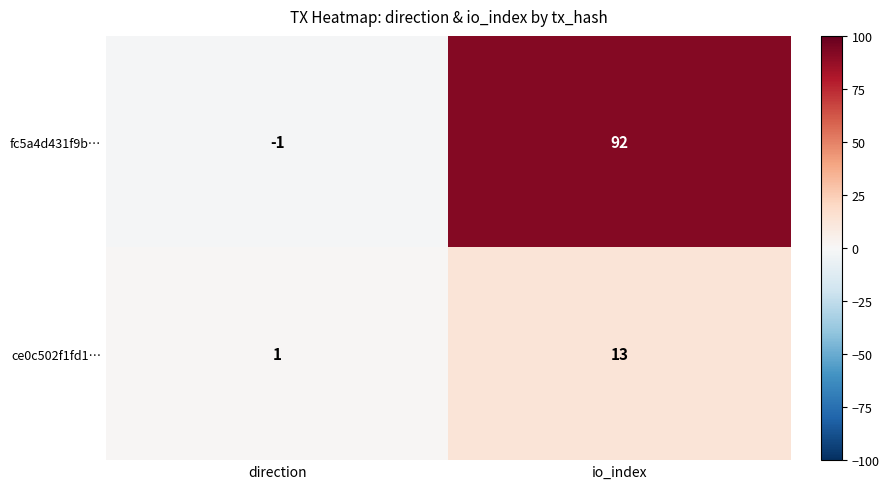

Reading left to right, list all the values displayed in this chart.

fc5a4d431f9b…: -1	92
ce0c502f1fd1…: 1	13